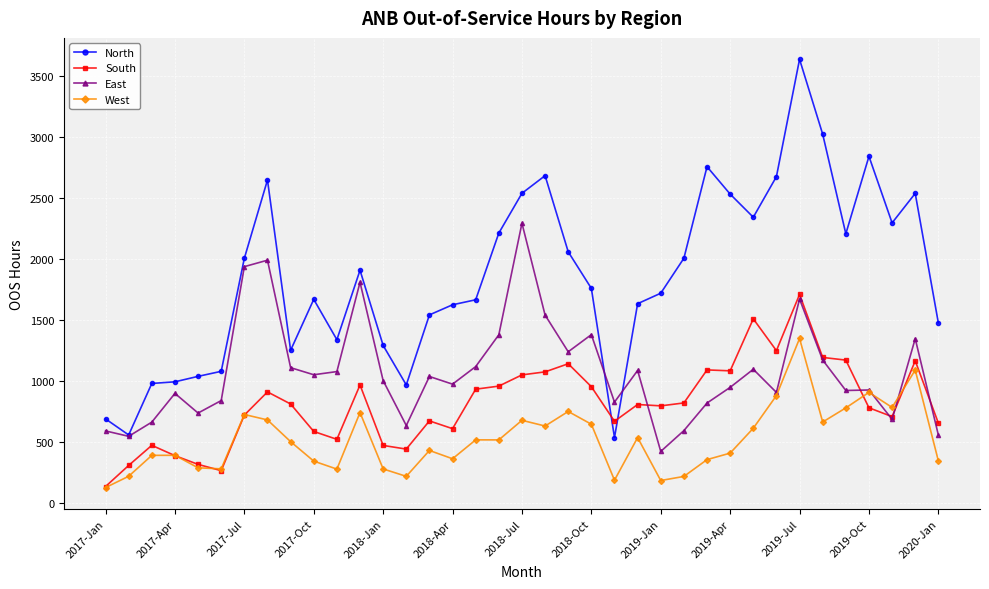

Does the chart display data point markers on the line(s)?

Yes